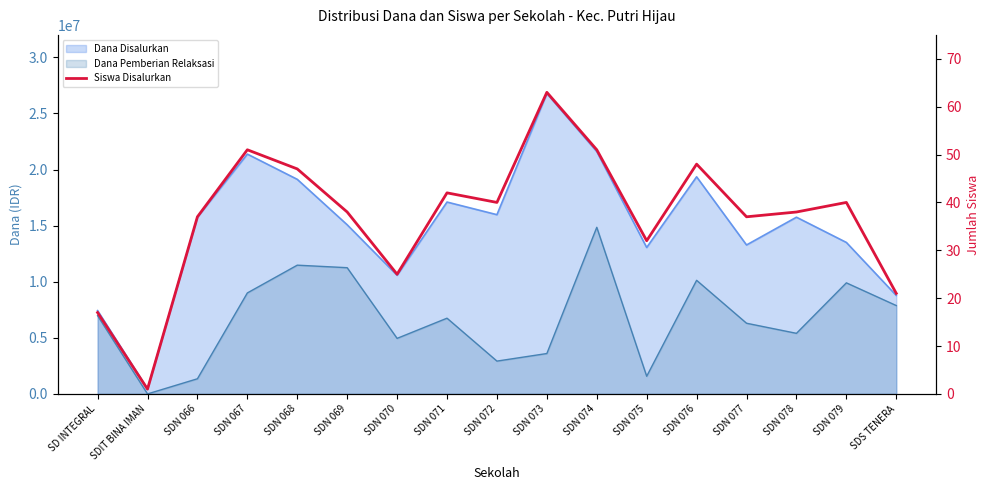

What is the difference between the maximum and second lowest values?

46